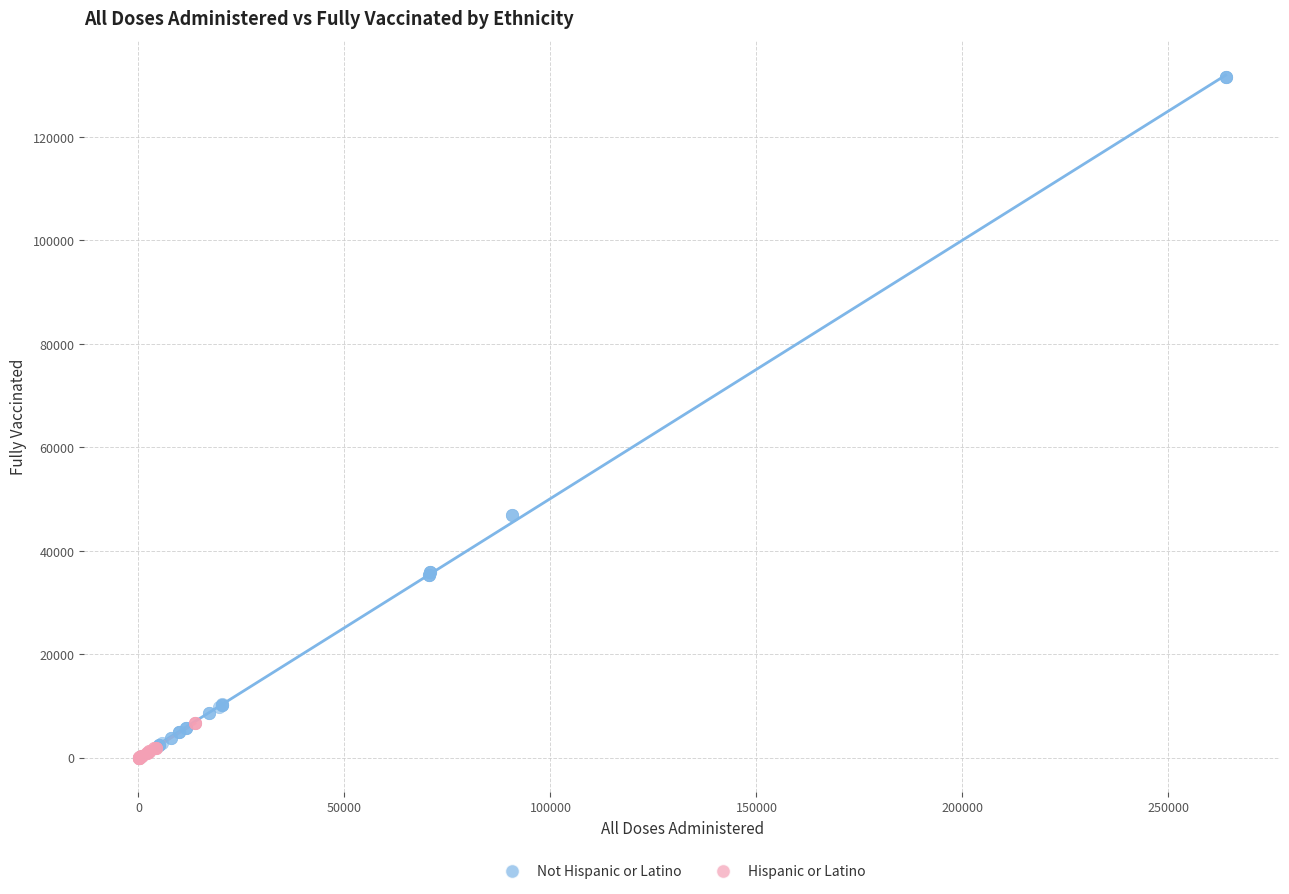

Which series has the largest Y range (max minus min)?

Not Hispanic or Latino